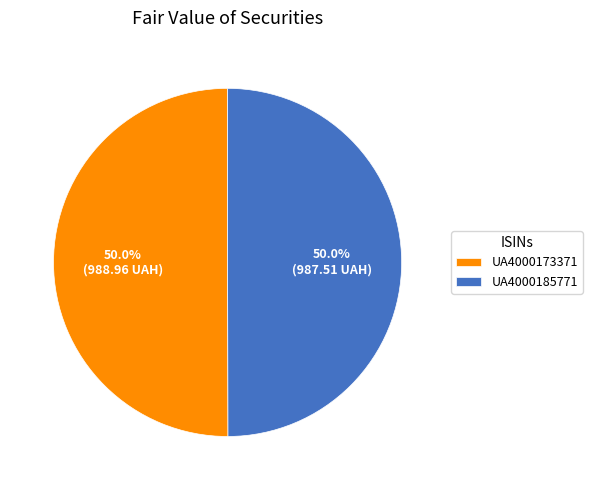

How many slices are in this pie chart?

2